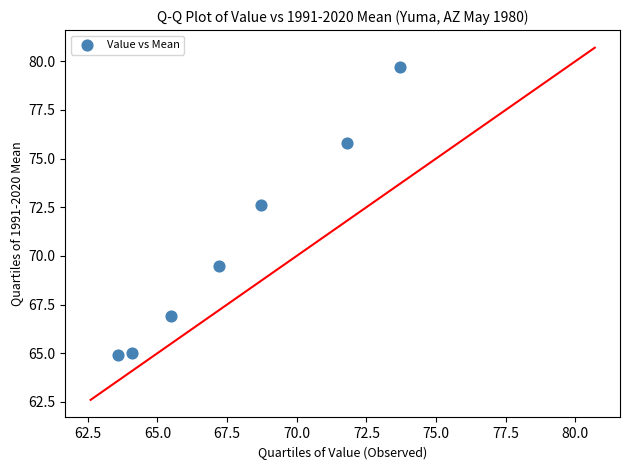

What Y value in the scatter plot is closest to 72?

72.6